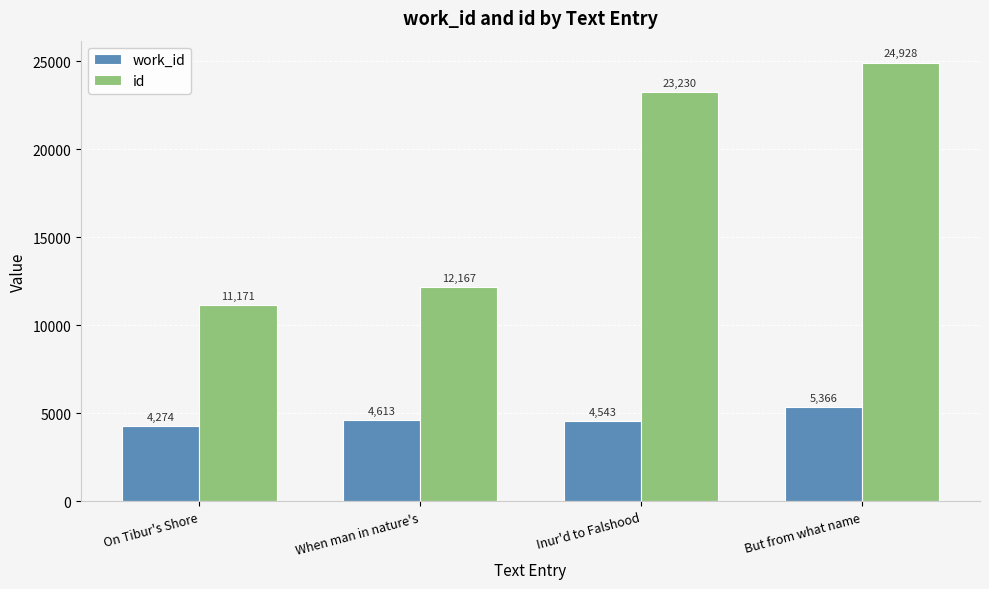

What is the difference between the maximum and minimum values in the work_id series?

1092